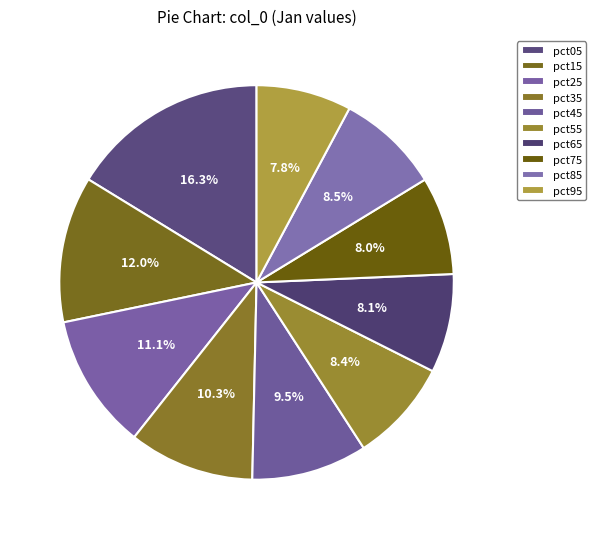

Count the number of slices in the pie.

10